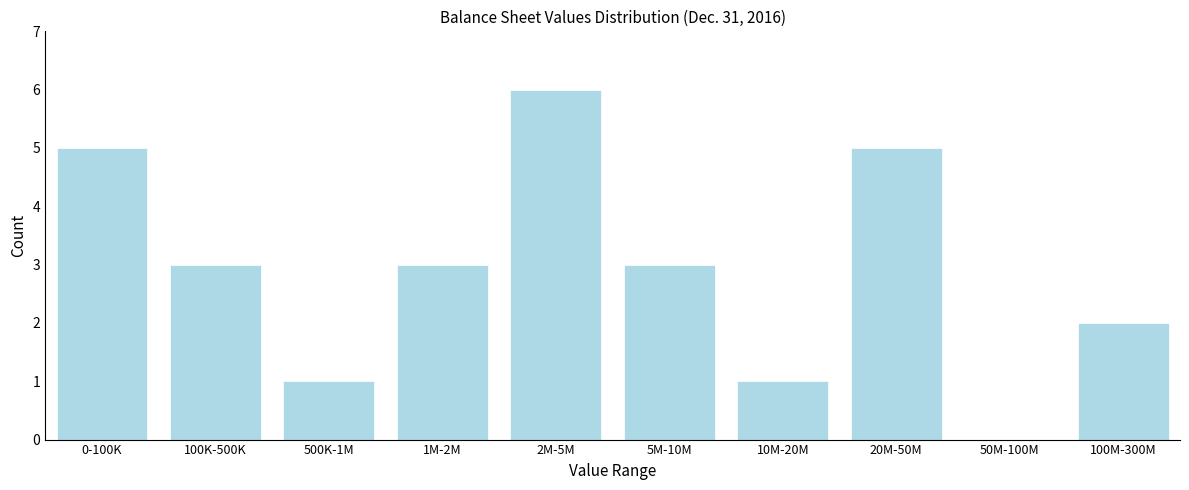

Reading left to right, extract all data points from this chart.

0-100K=5	100K-500K=3	500K-1M=1	1M-2M=3	2M-5M=6	5M-10M=3	10M-20M=1	20M-50M=5	50M-100M=0	100M-300M=2